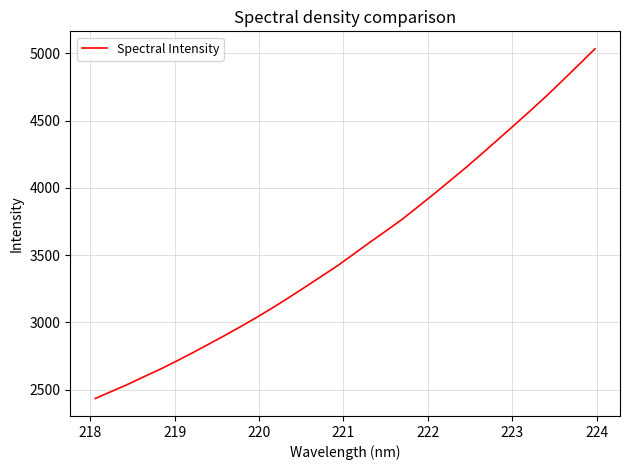

What is the maximum value shown in the chart?

5032.7